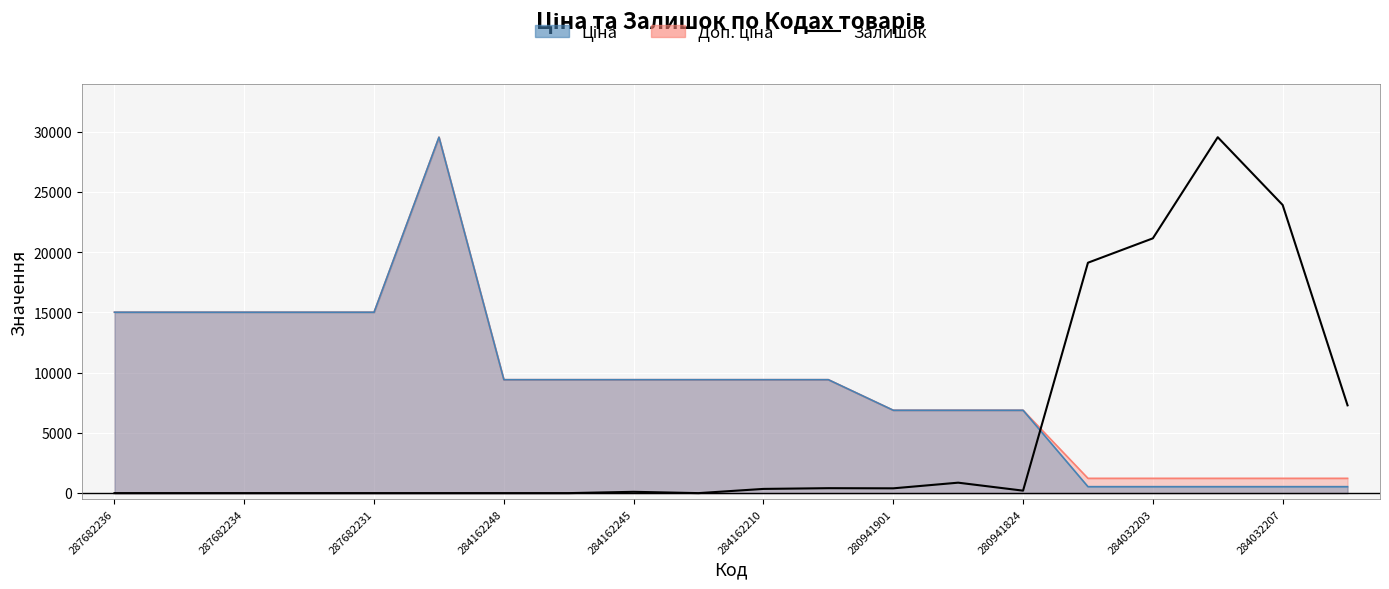

True or false: the data has more than 2 interior local peaks.

True